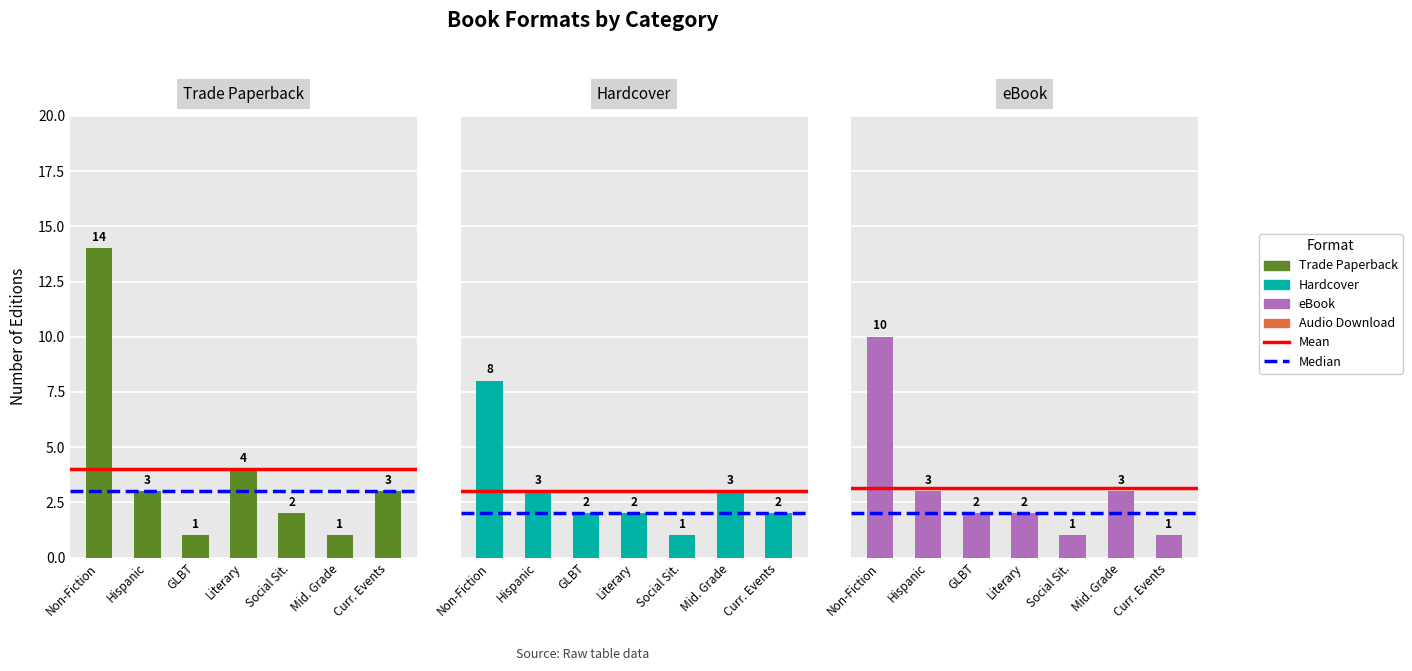

Rank the series at GLBT from highest to lowest value.

Hardcover, eBook, Trade Paperback